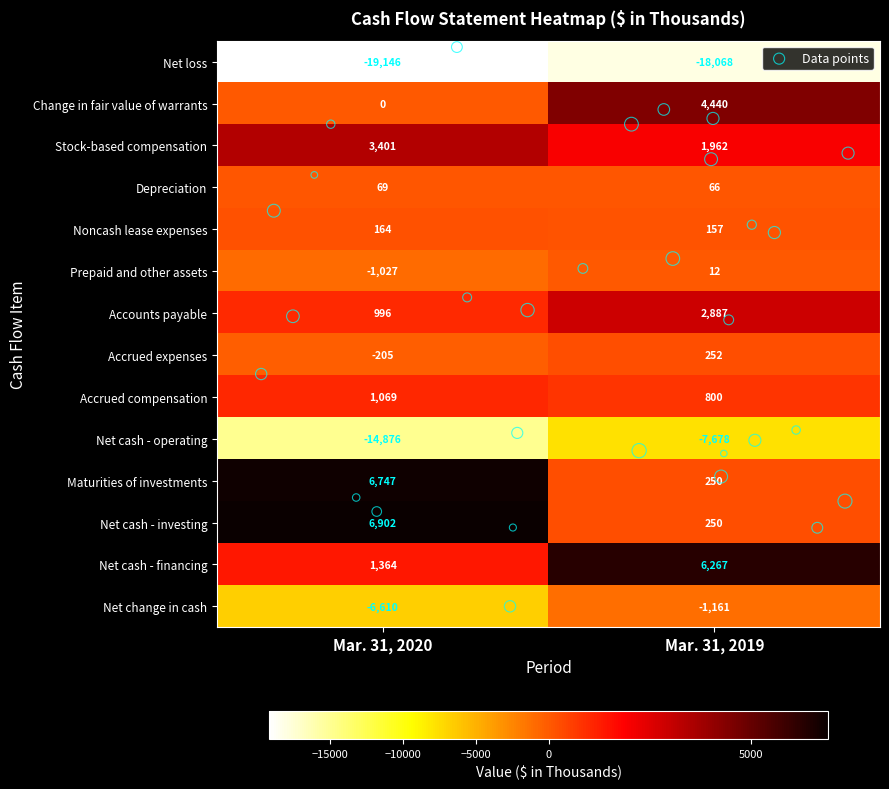

What is the minimum value for Maturities of investments?

250